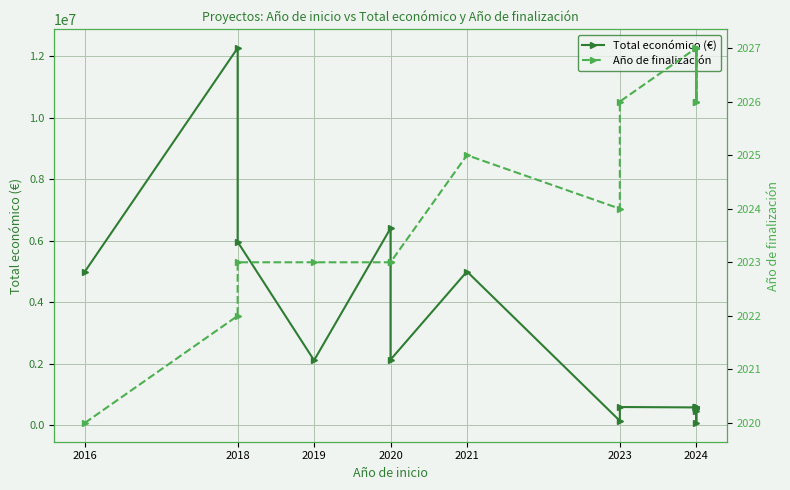

What is the label of the 14th point from the right?

2024